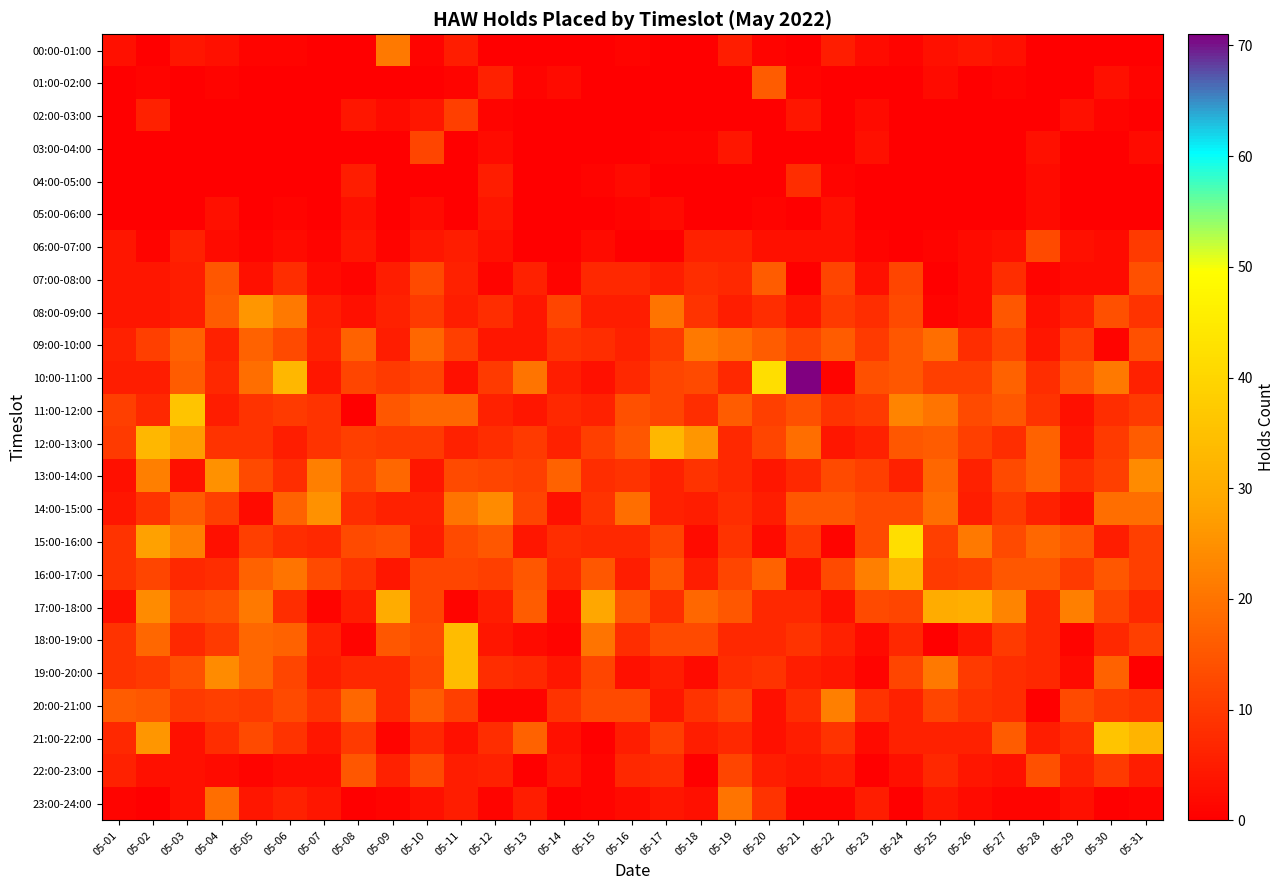

Rank the series at 05-06 from lowest to highest value.

01:00-02:00, 02:00-03:00, 03:00-04:00, 04:00-05:00, 00:00-01:00, 05:00-06:00, 06:00-07:00, 22:00-23:00, 12:00-13:00, 23:00-24:00, 07:00-08:00, 13:00-14:00, 15:00-16:00, 17:00-18:00, 21:00-22:00, 11:00-12:00, 19:00-20:00, 09:00-10:00, 20:00-21:00, 14:00-15:00, 18:00-19:00, 16:00-17:00, 08:00-09:00, 10:00-11:00